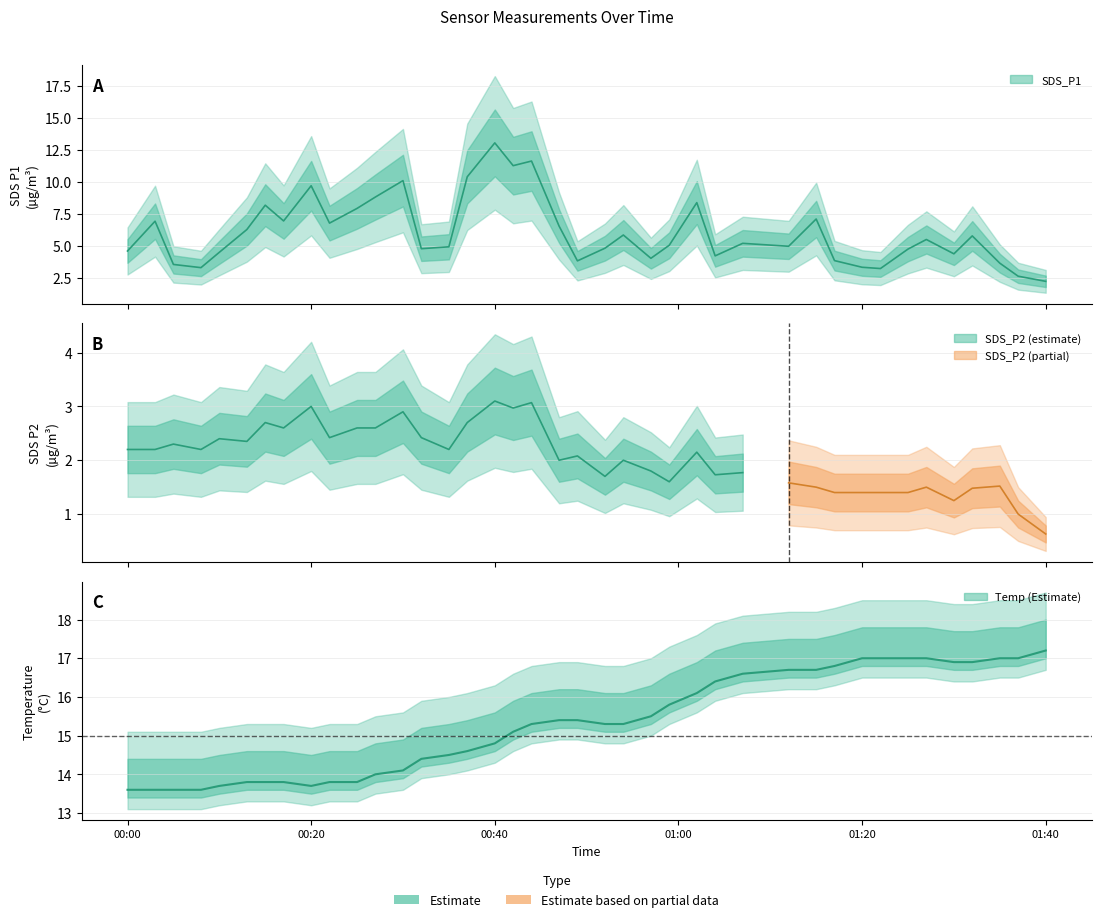

What is the minimum value shown in the chart?

2.2